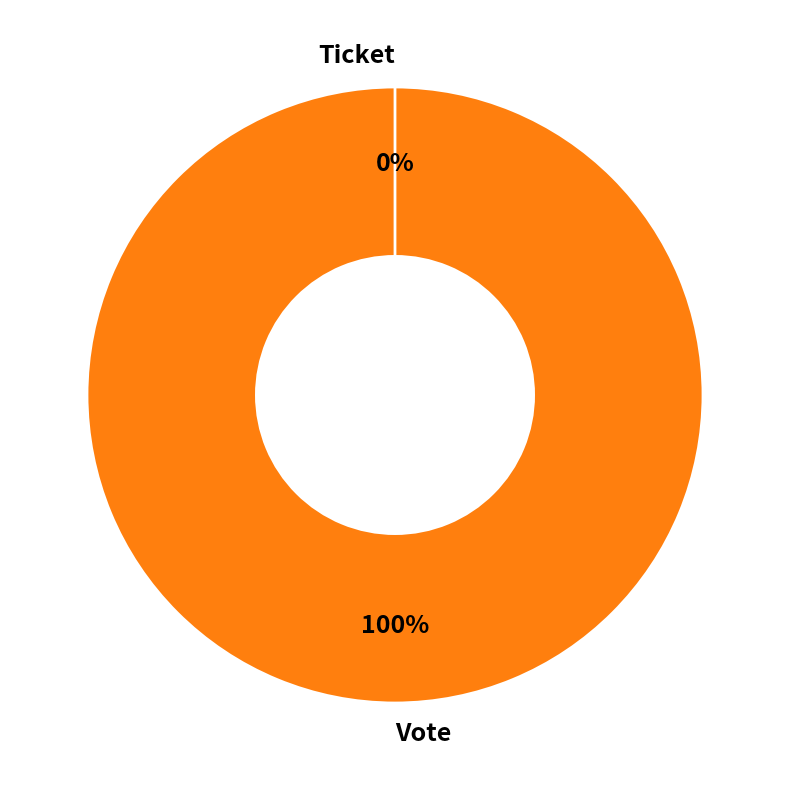

Combined, what portion of the pie is Vote and Ticket?

100.0%